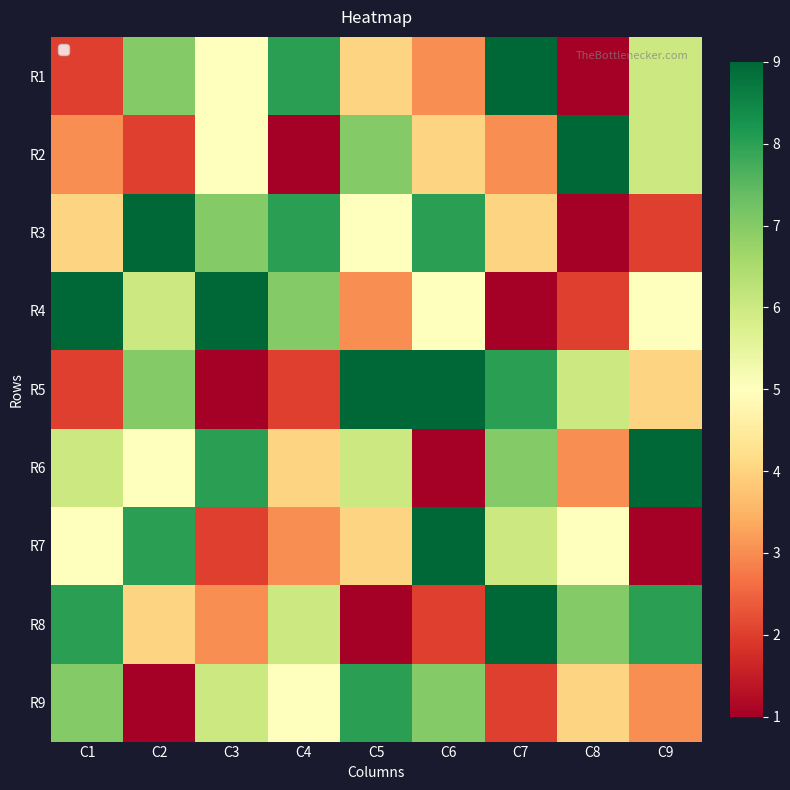

At which category is the sum across all series the highest?

C2